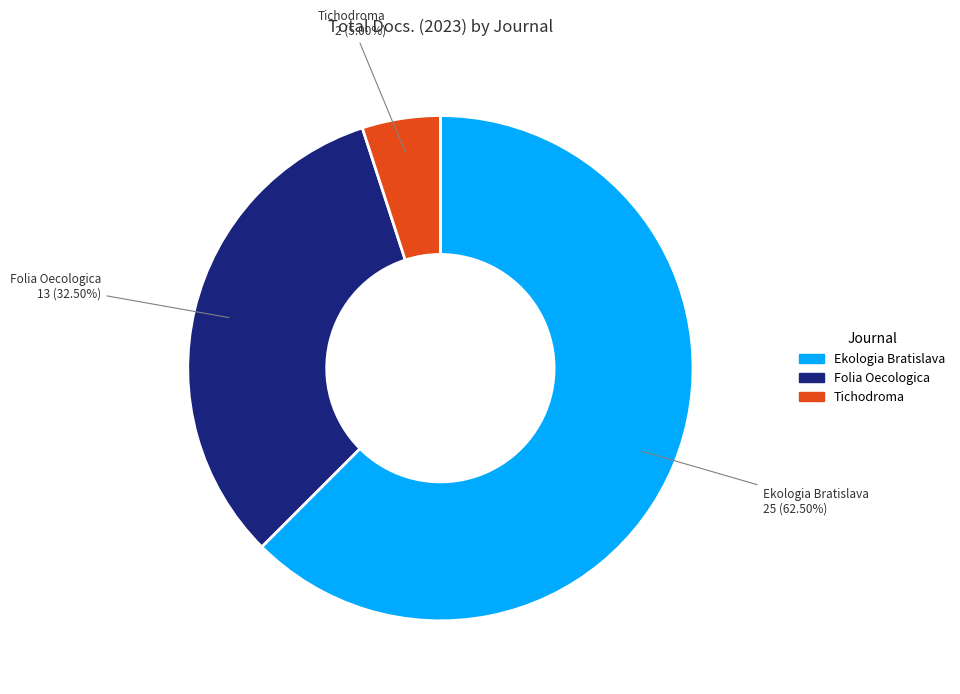

Which category accounts for the majority?

Ekologia Bratislava